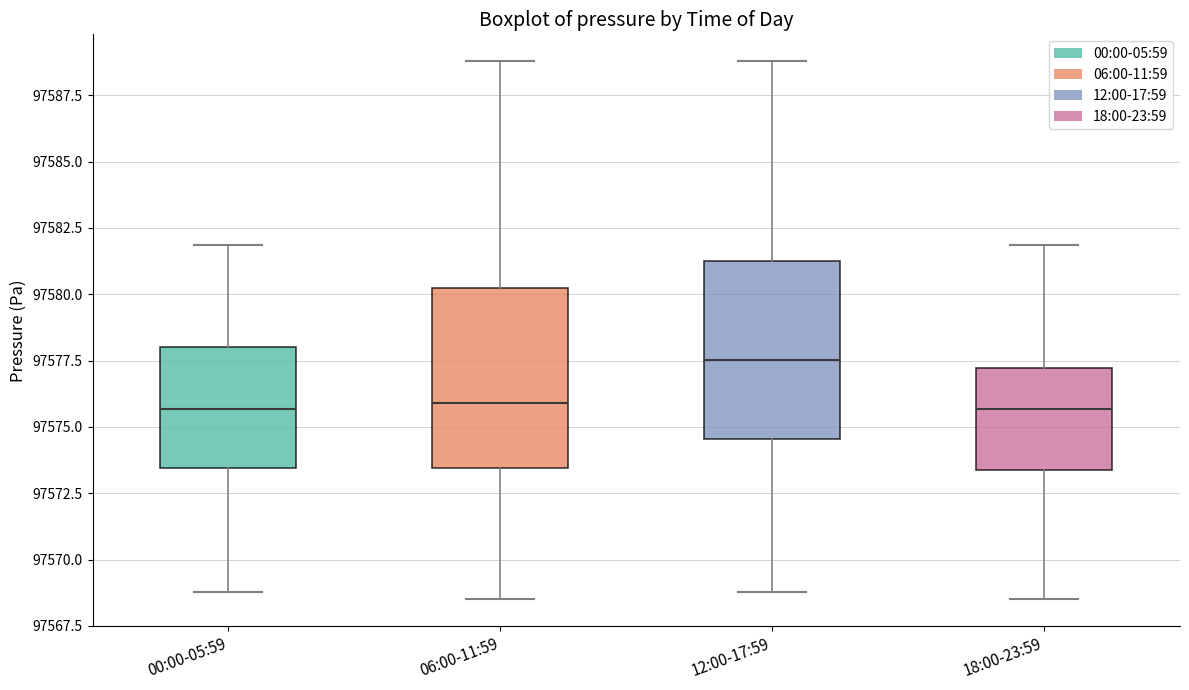

Reading left to right, transcribe this box plot: for each box, give where its median line is, the range the box spans, and where its two whiskers end, as read against the y-axis. The values are not printed on the chart, so give them approximately, as read against the axis.

00:00-05:59: median 97575.5, box 97573.5 to 97578.0, whiskers 97569.0 to 97582.0
06:00-11:59: median 97576.0, box 97573.5 to 97580.5, whiskers 97568.5 to 97589.0
12:00-17:59: median 97577.5, box 97574.5 to 97581.5, whiskers 97569.0 to 97589.0
18:00-23:59: median 97575.5, box 97573.5 to 97577.0, whiskers 97568.5 to 97582.0